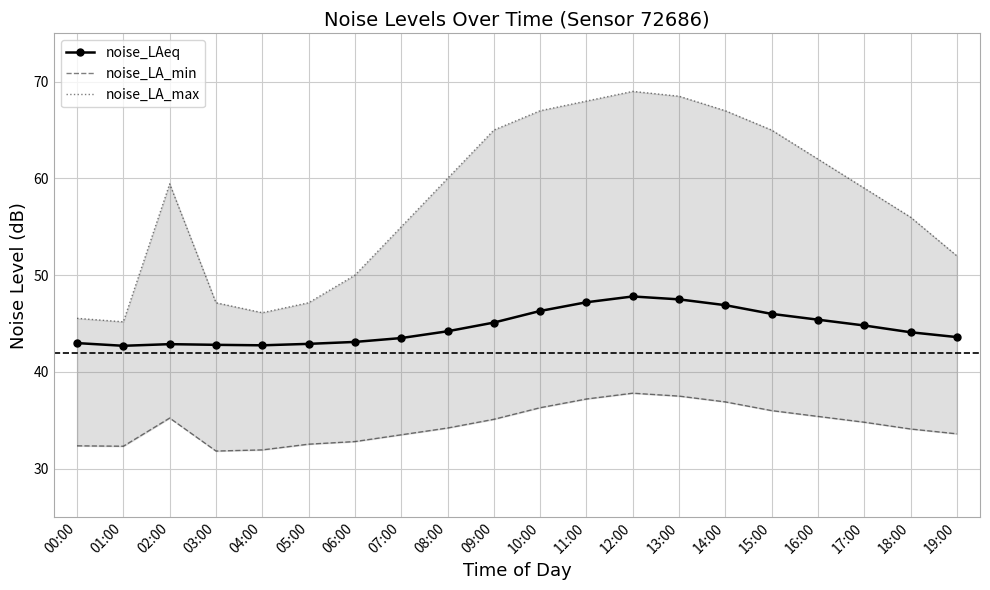

Between 14:00 and 04:00, which is larger?

14:00